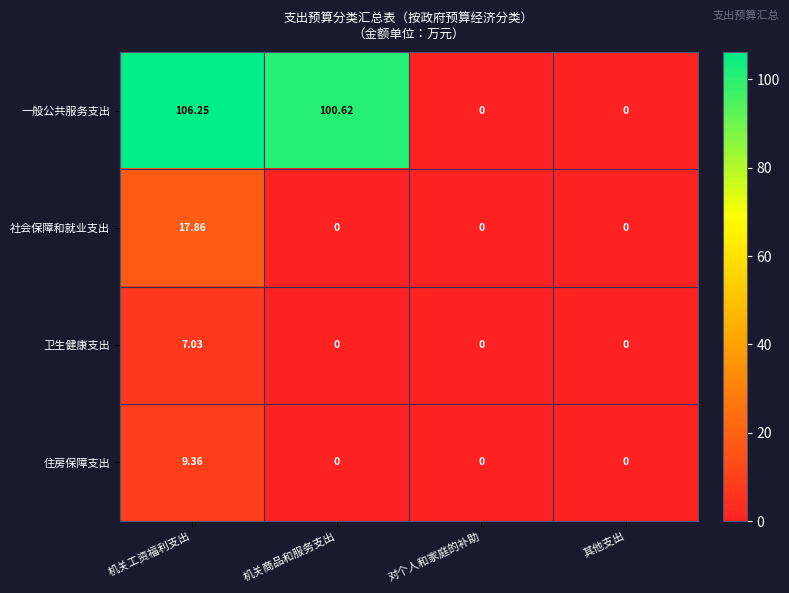

Between 机关商品和服务支出 and 其他支出, which series saw the biggest shift?

一般公共服务支出